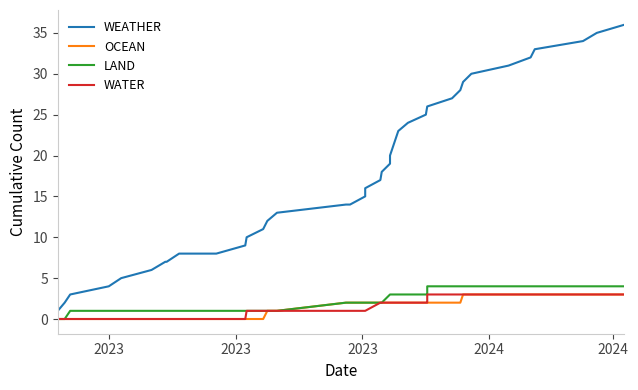

What is the label of the 37th point from the right?

2023